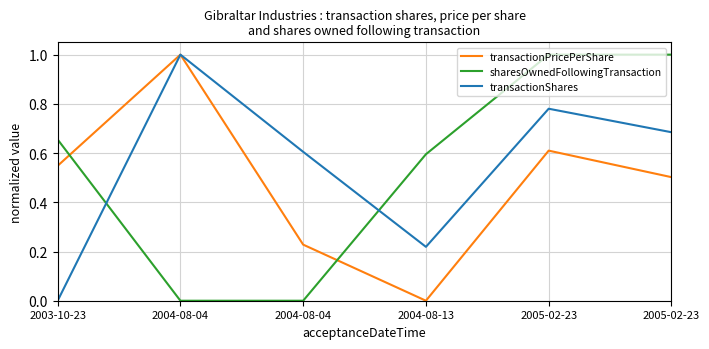

How many lines are shown in the chart?

3